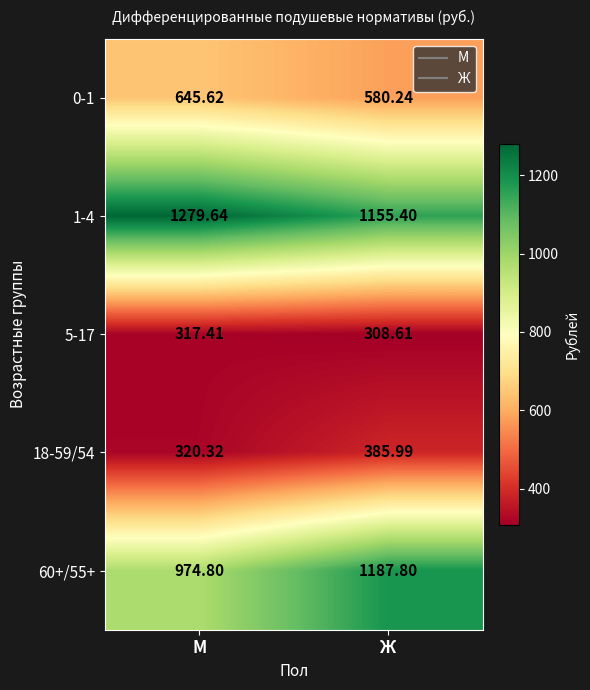

What is the smallest value displayed?

308.6